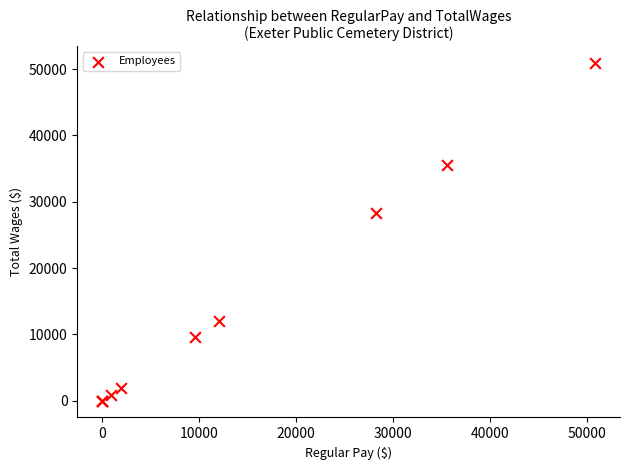

What Y value in the scatter plot is closest to 25444?

28290